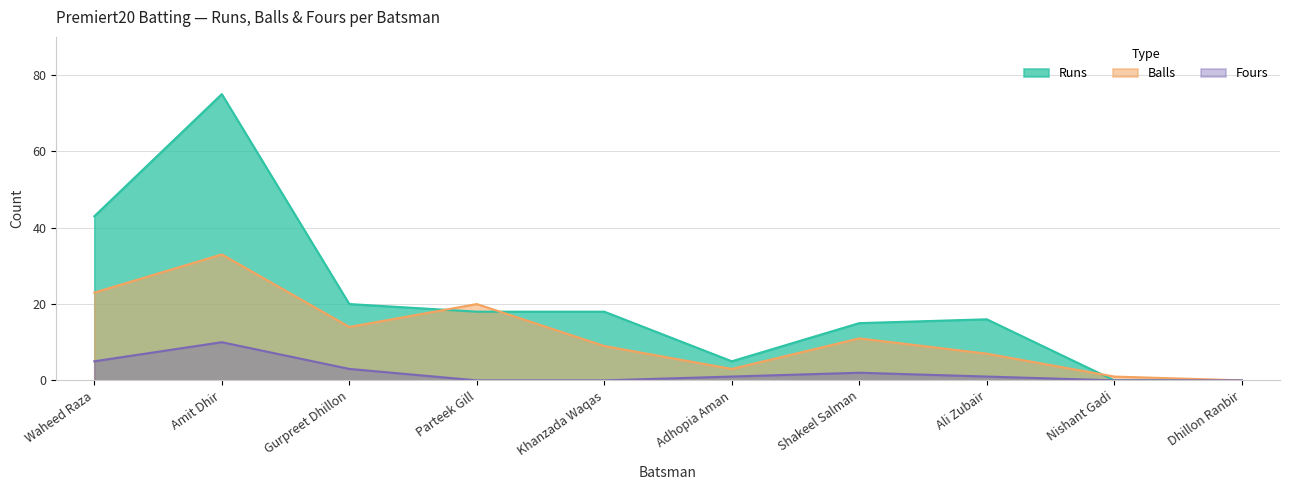

How many positive values does the Runs series have?

8